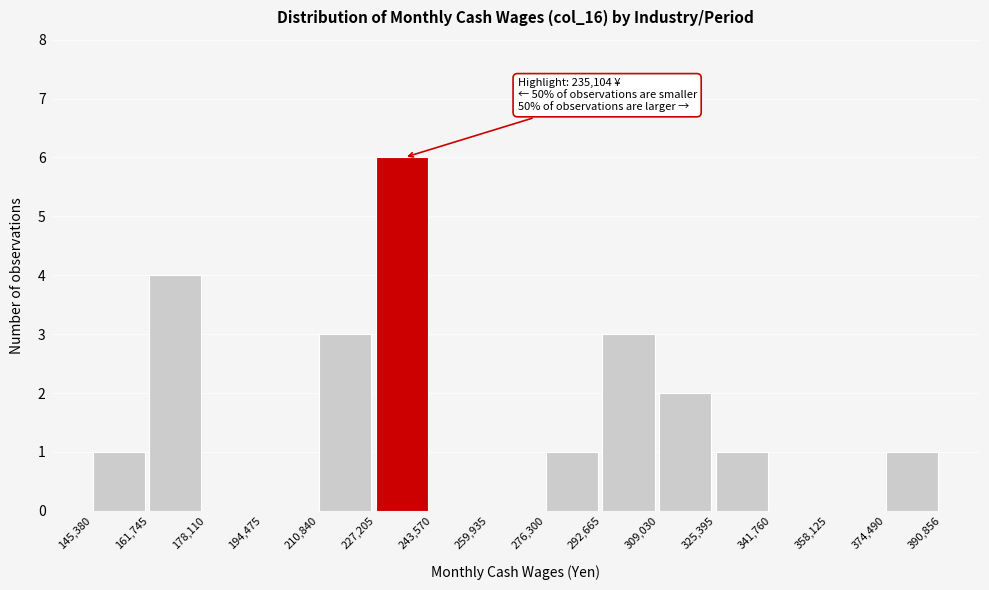

Over which range of the x-axis is the bar tallest?

227,205 to 243,570